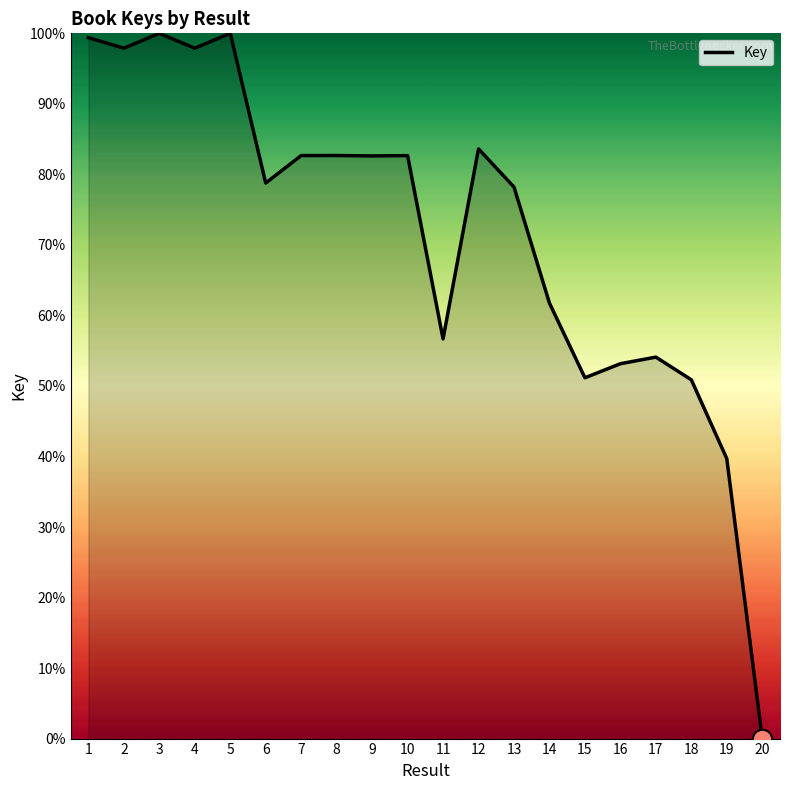

Read the value at 18.

50.9